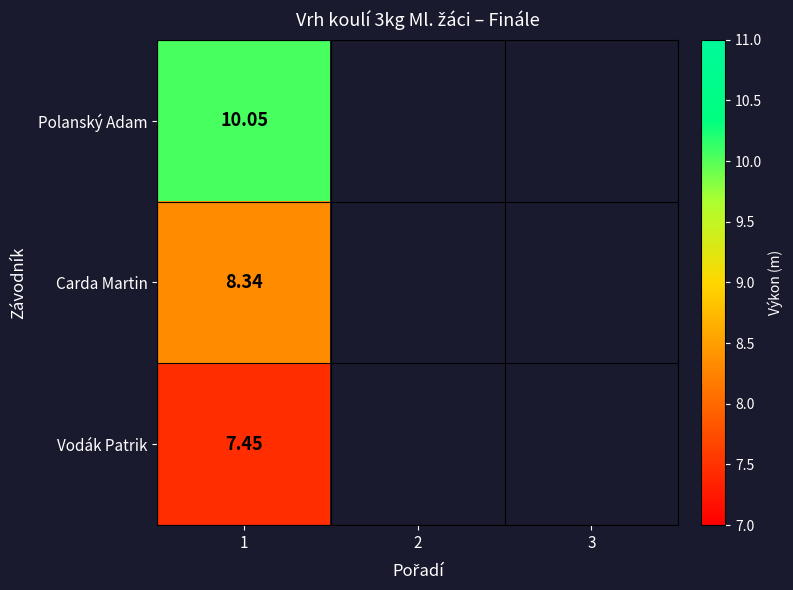

What value does the Polanský Adam series have at 1?

10.1